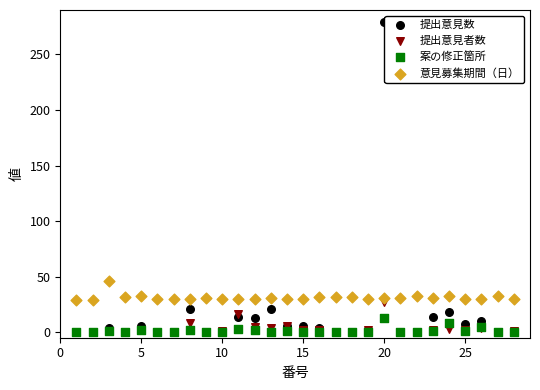

Which series has the widest spread of Y values?

提出意見数